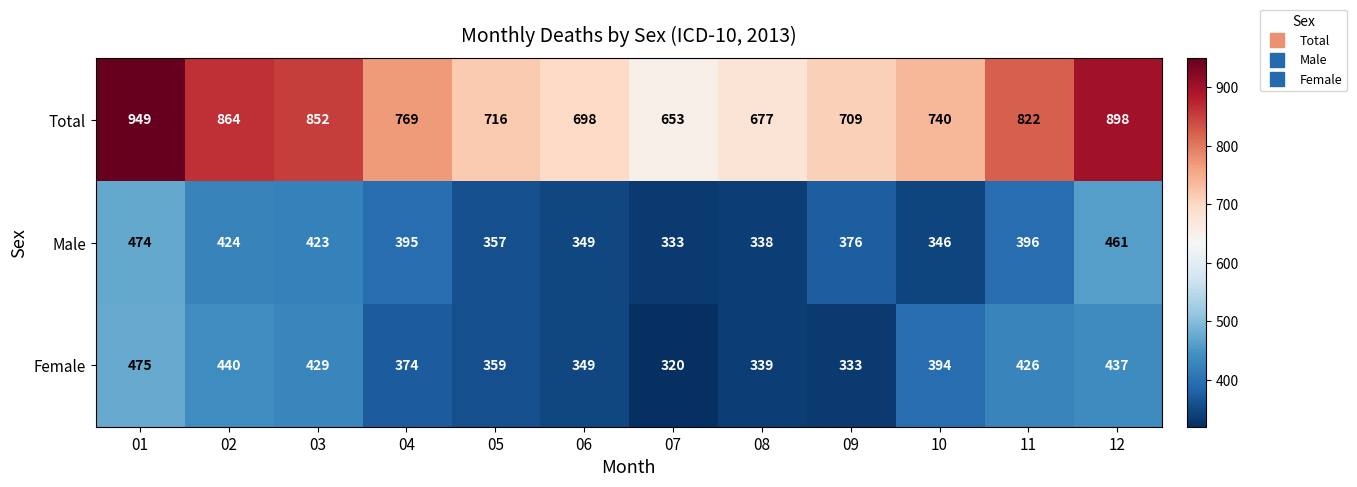

What is the greatest value displayed?

949